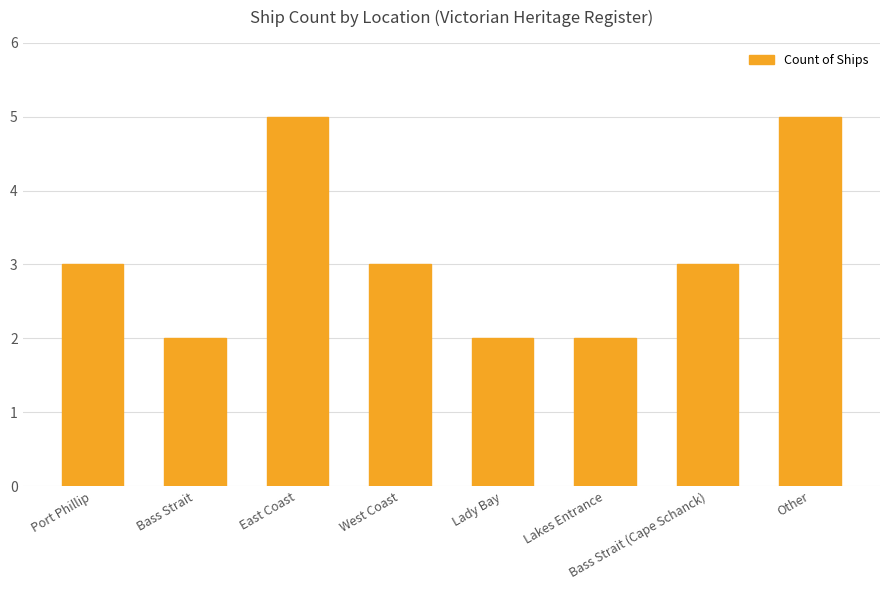

What is the average value?

3